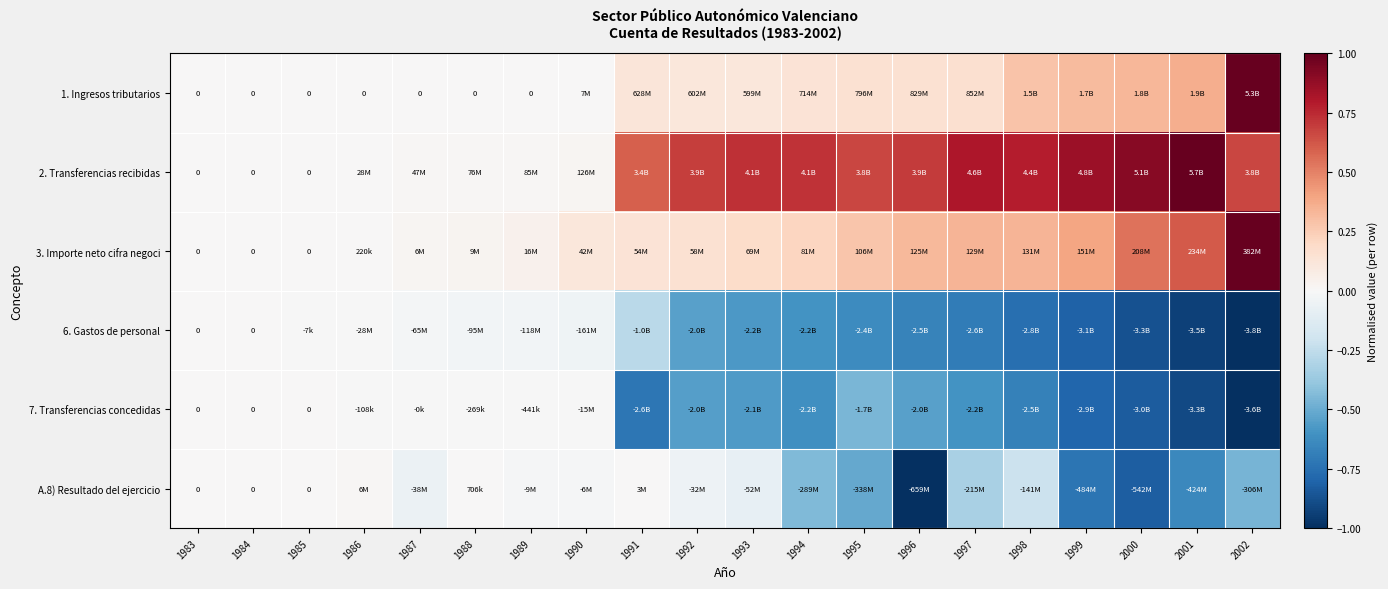

Is it true that A.8) Resultado del ejercicio equals -0.1 at 1987?

True